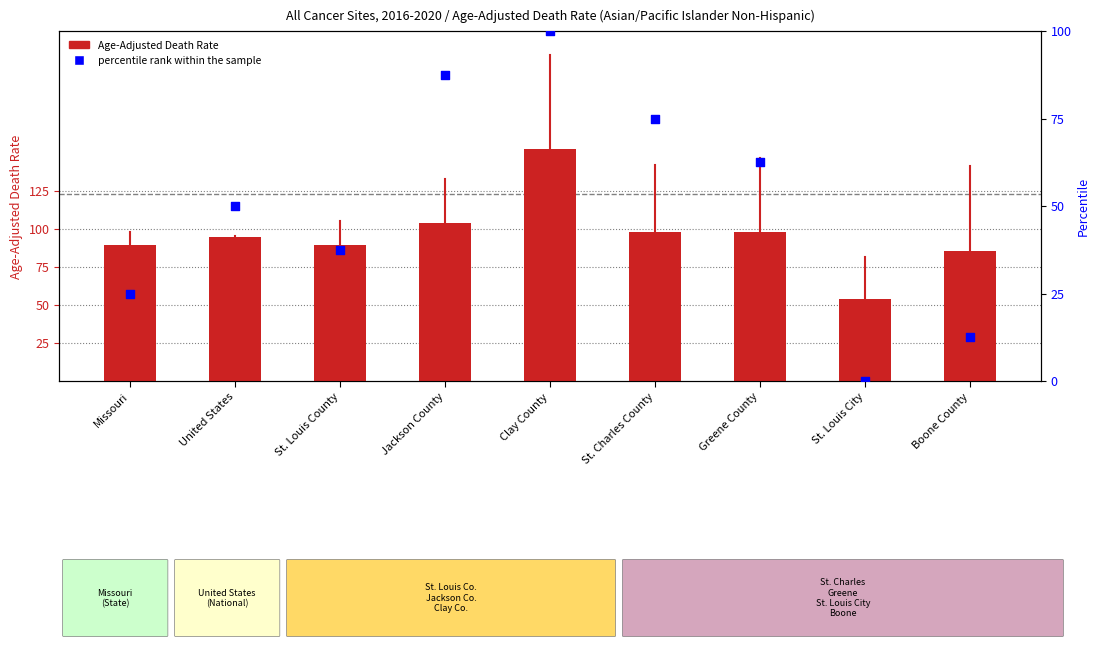

Which series has the largest total across all categories?

Age-Adjusted Death Rate